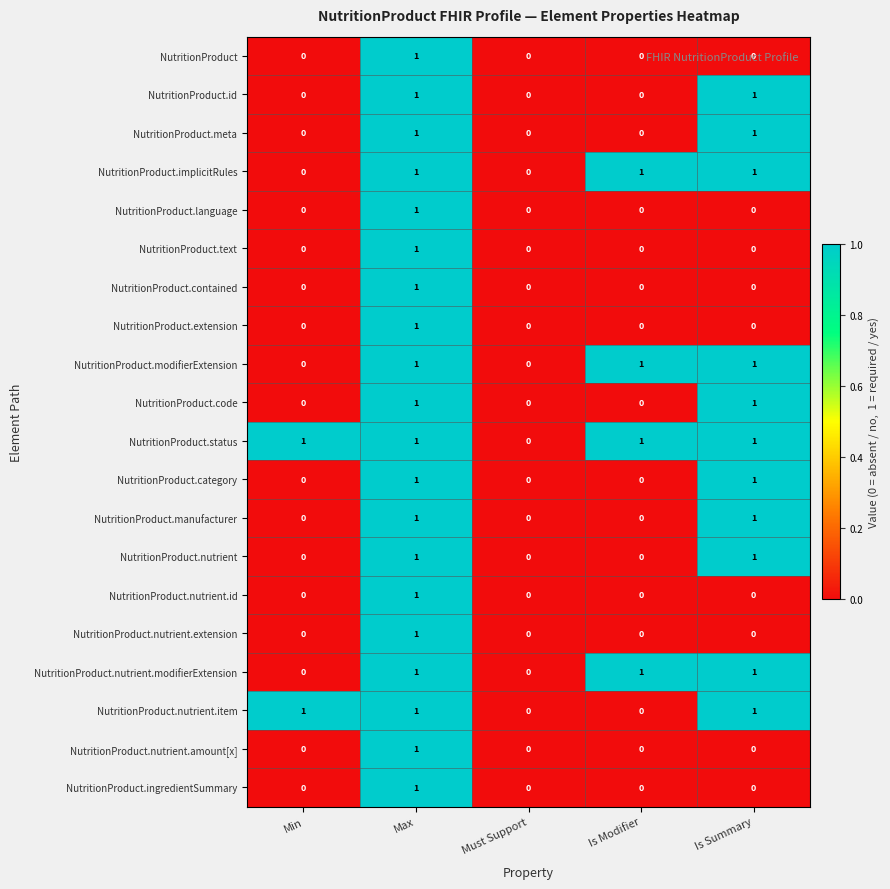

Is it true that NutritionProduct.nutrient.id equals 0 at Is Summary?

True